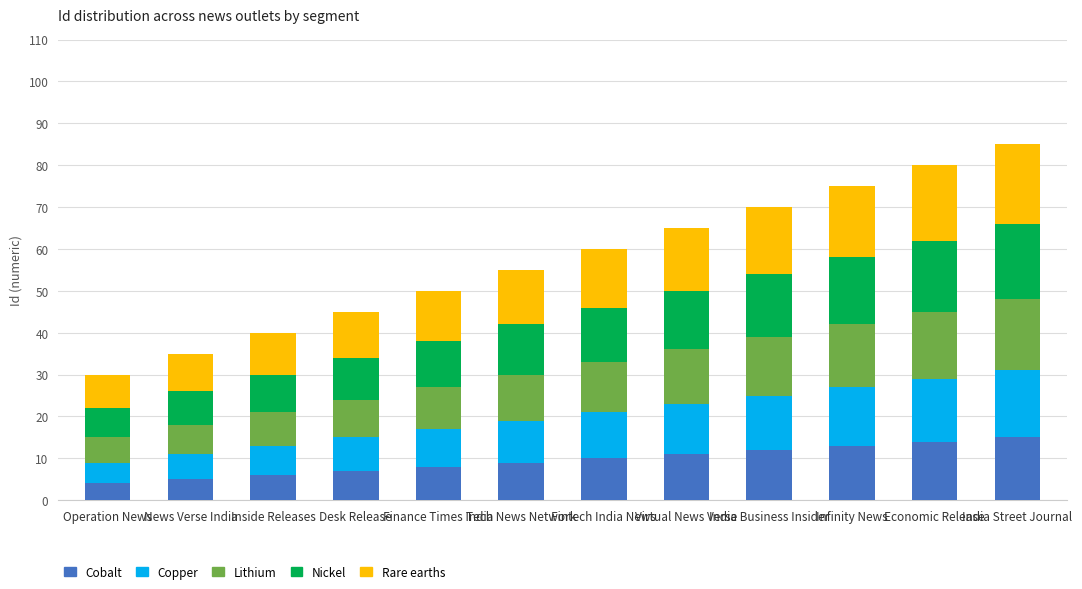

What is the total value across all series at India Business Insider?

70